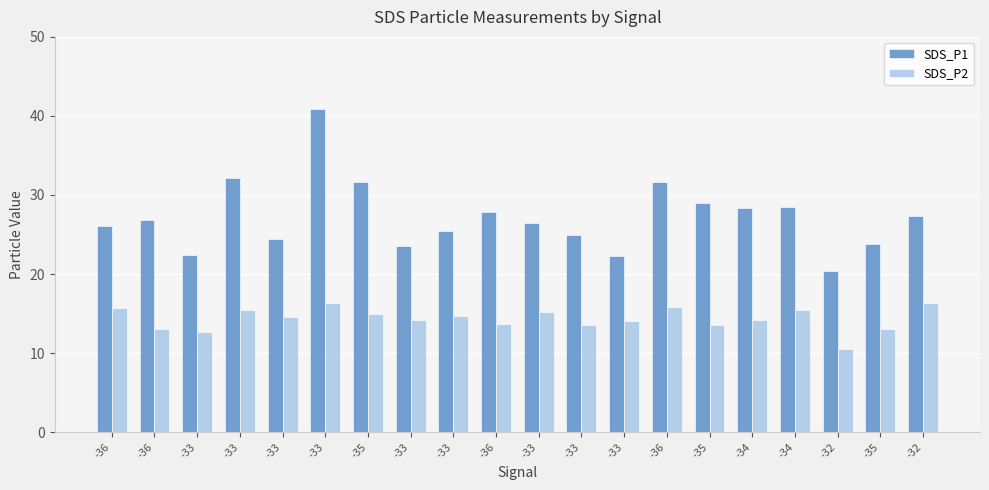

Reading left to right, list all the values displayed in this chart.

SDS_P1: 26.1	26.8	22.4	32.2	24.4	40.9	31.7	23.6	25.5	27.8	26.4	24.9	22.3	31.6	29.0	28.4	28.5	20.4	23.8	27.3
SDS_P2: 15.7	13.1	12.7	15.5	14.6	16.4	15.0	14.2	14.7	13.7	15.2	13.5	14.1	15.8	13.5	14.2	15.4	10.5	13.1	16.3